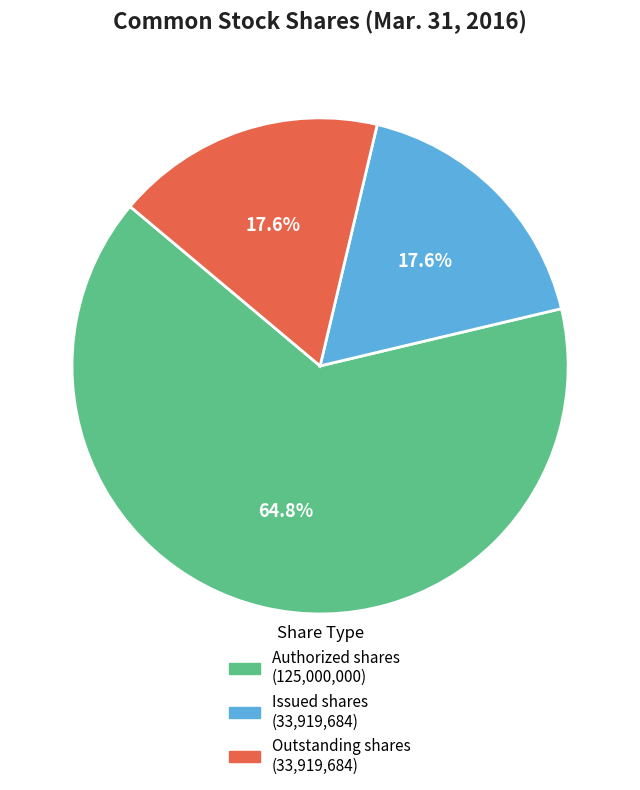

Is there any slice that represents more than half of the pie?

Yes